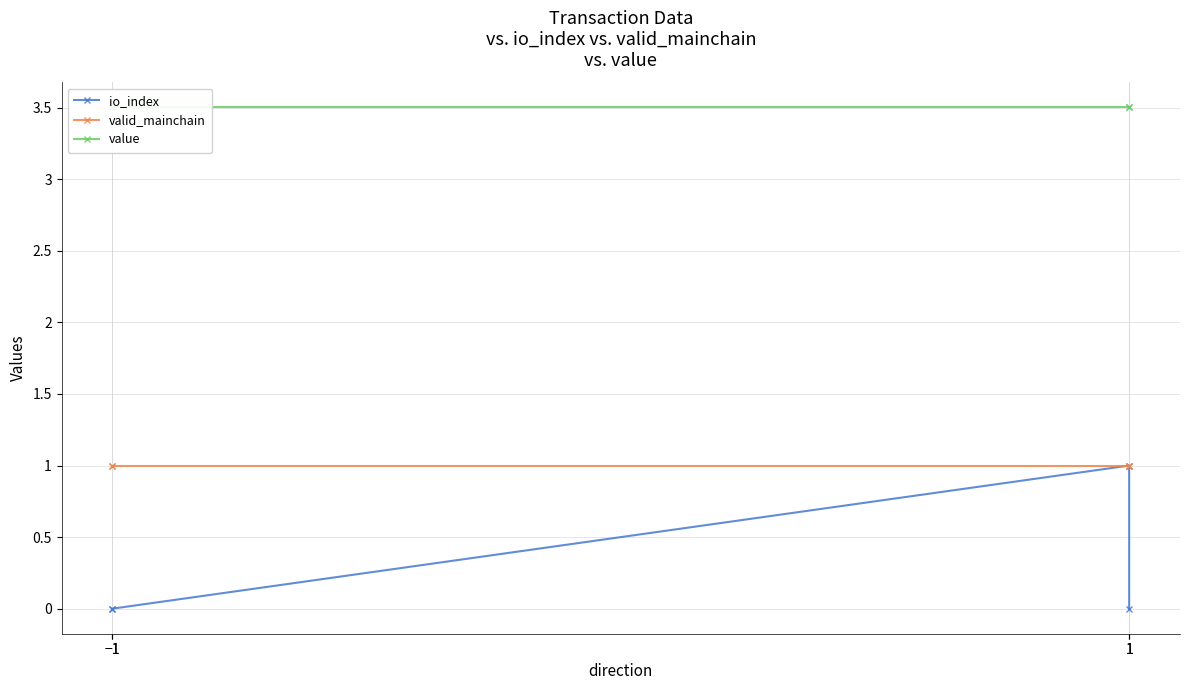

At which label does value reach its peak?

−1